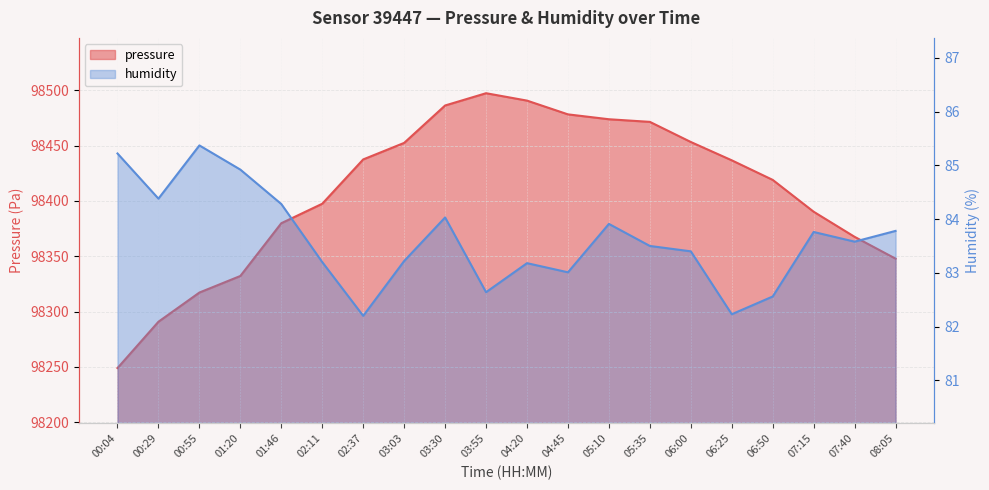

At which category is the sum across all series the highest?

03:55